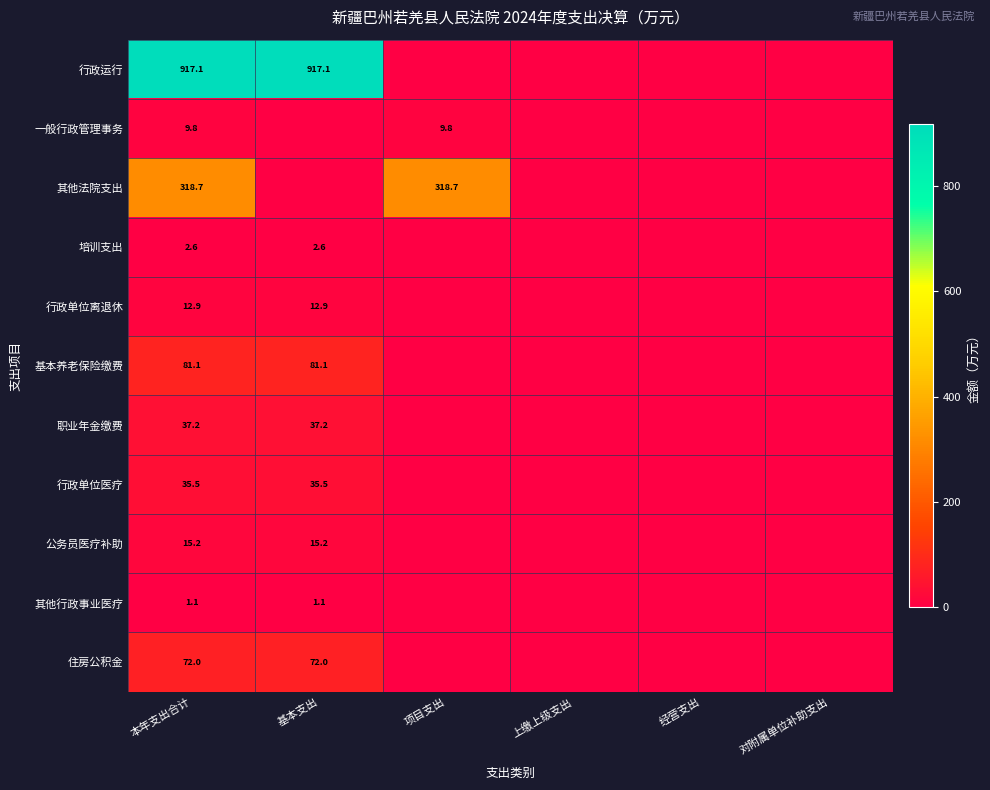

True or false: 基本养老保险缴费 has a value of 22.2 at 本年支出合计.

False